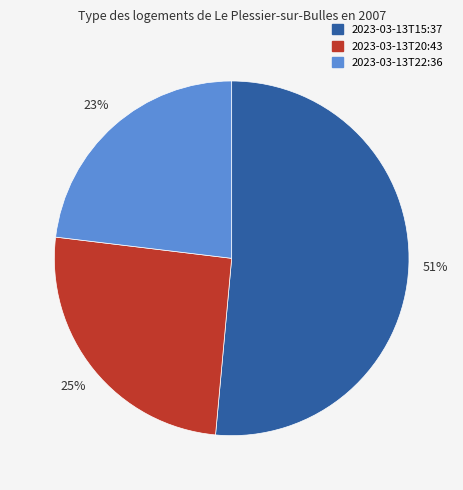

True or false: 2023-03-13T20:43 accounts for 25% of the total.

True